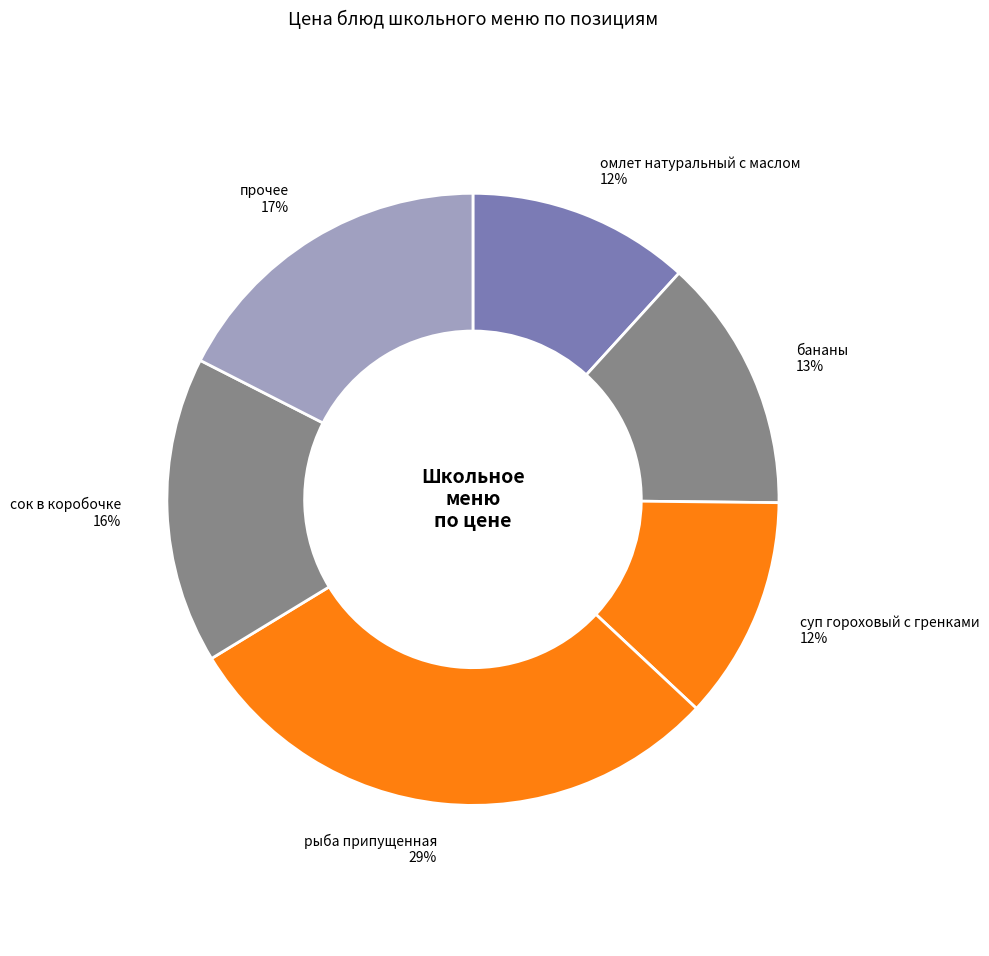

To the nearest percent, what is the average slice percentage?

17%